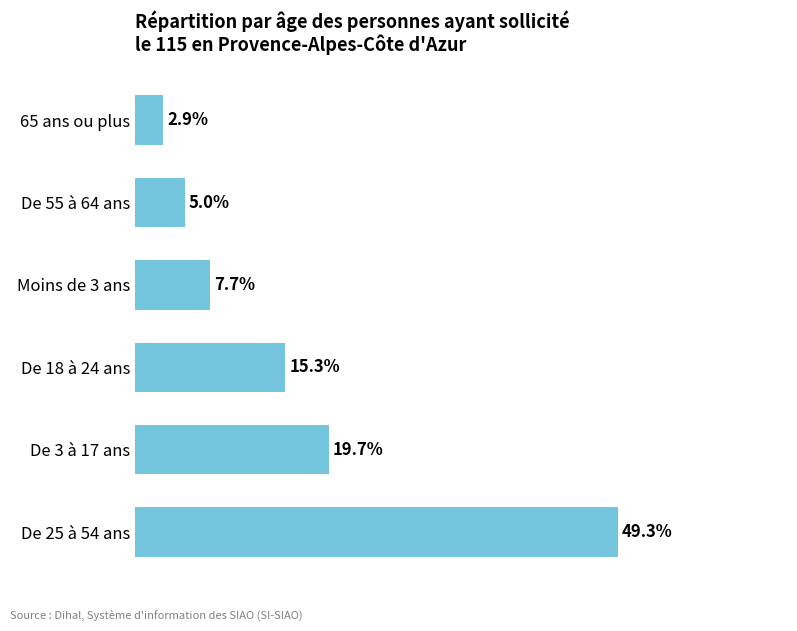

Which category has the highest value across all series?

De 25 à 54 ans